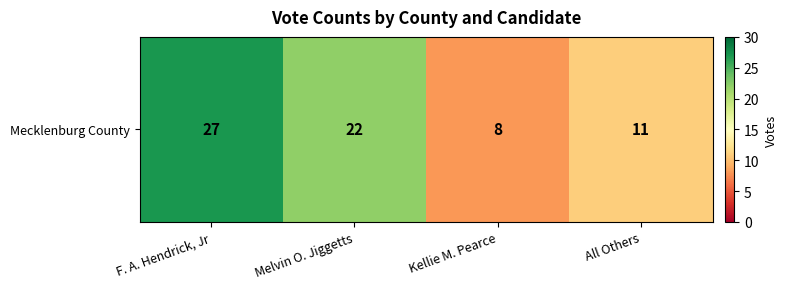

Reading right to left, list all the values displayed in this chart.

All Others=11	Kellie M. Pearce=8	Melvin O. Jiggetts=22	F. A. Hendrick, Jr=27